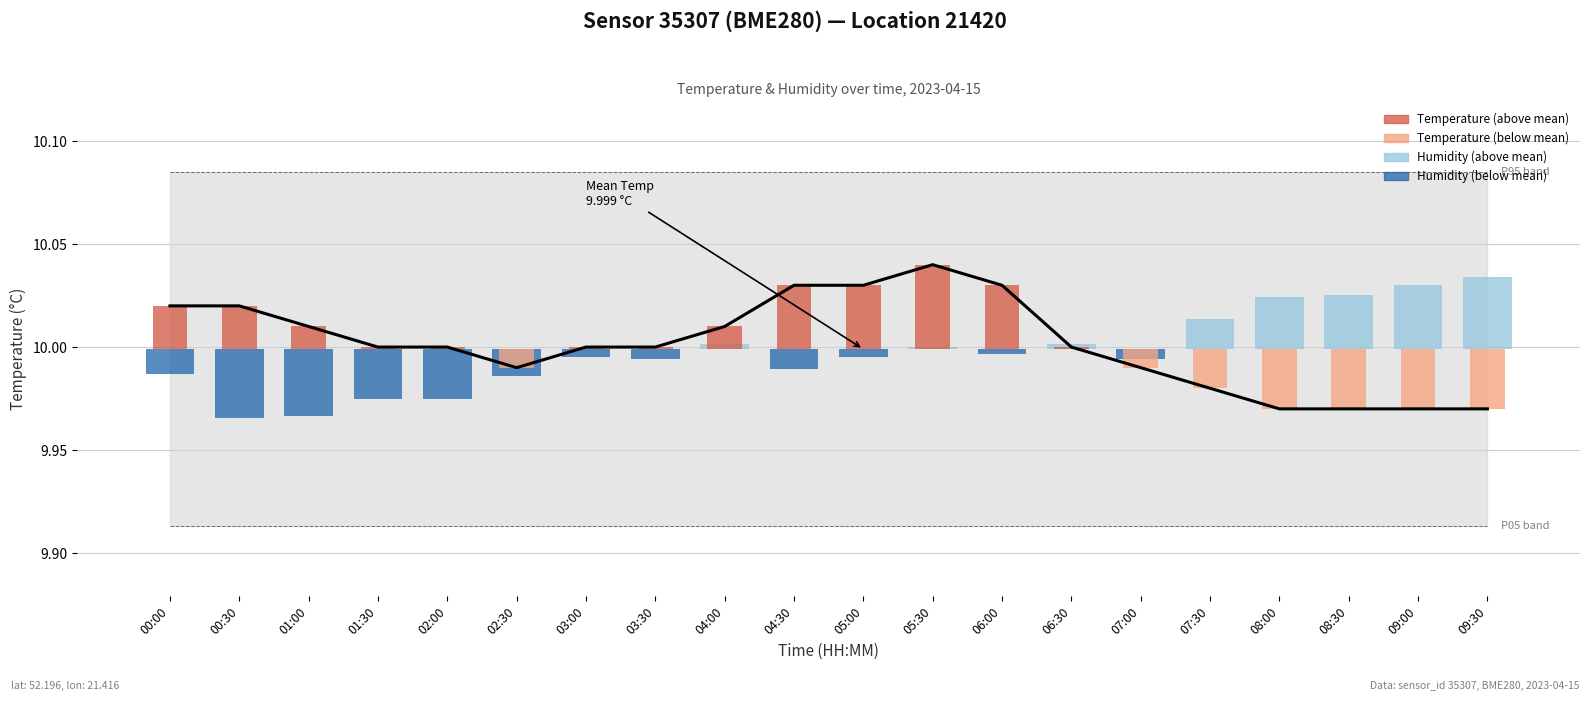

Approximately how many times larger is the value at 01:00 compared to 00:30?

1.0